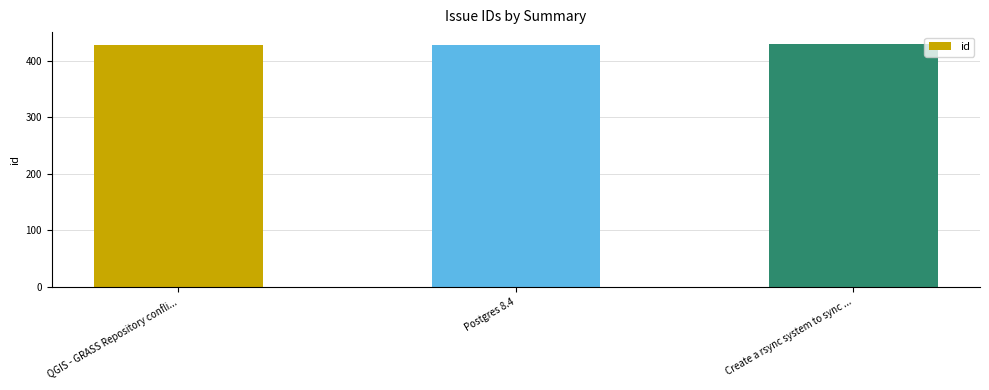

What is the ratio of the value at QGIS - GRASS Repository confli... to the value at Postgres 8.4?

1.0